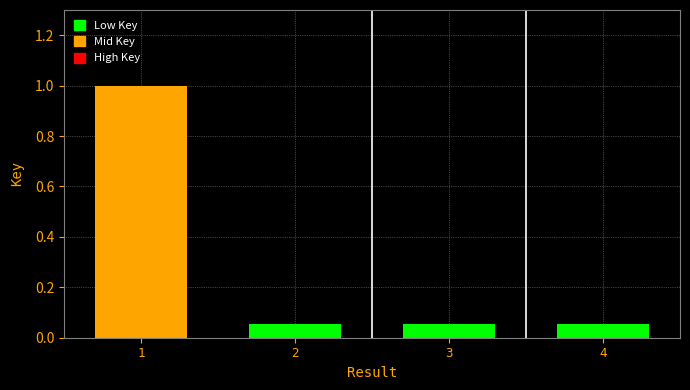

Count the values in the range 0 to 1.

3